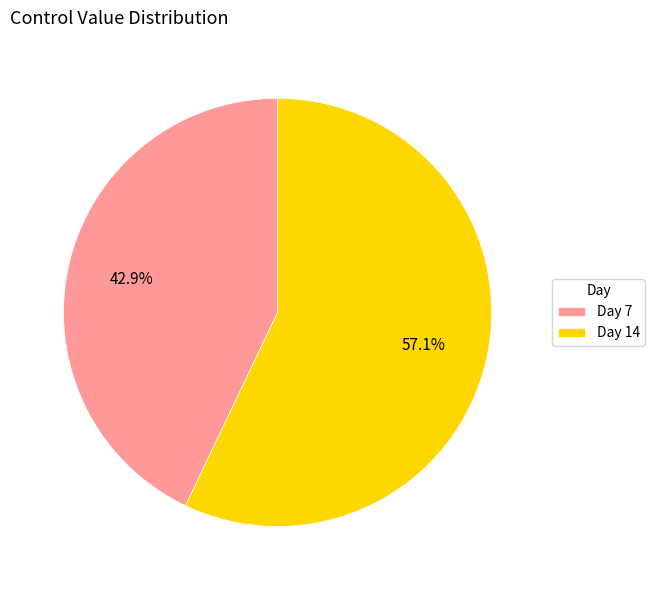

What is the ratio of the value at Day 14 to the value at Day 7?

1.3